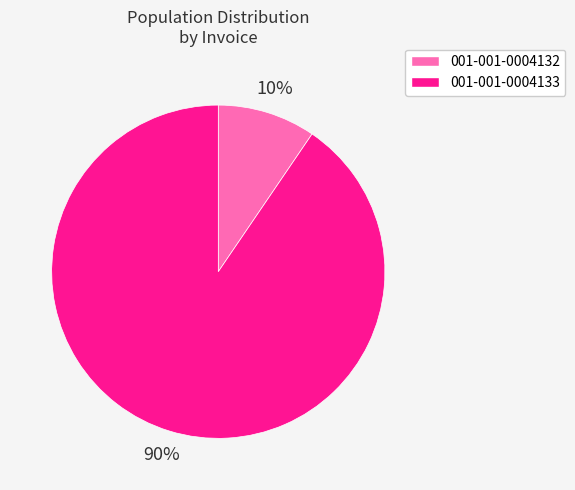

How many segments does this pie chart have?

2